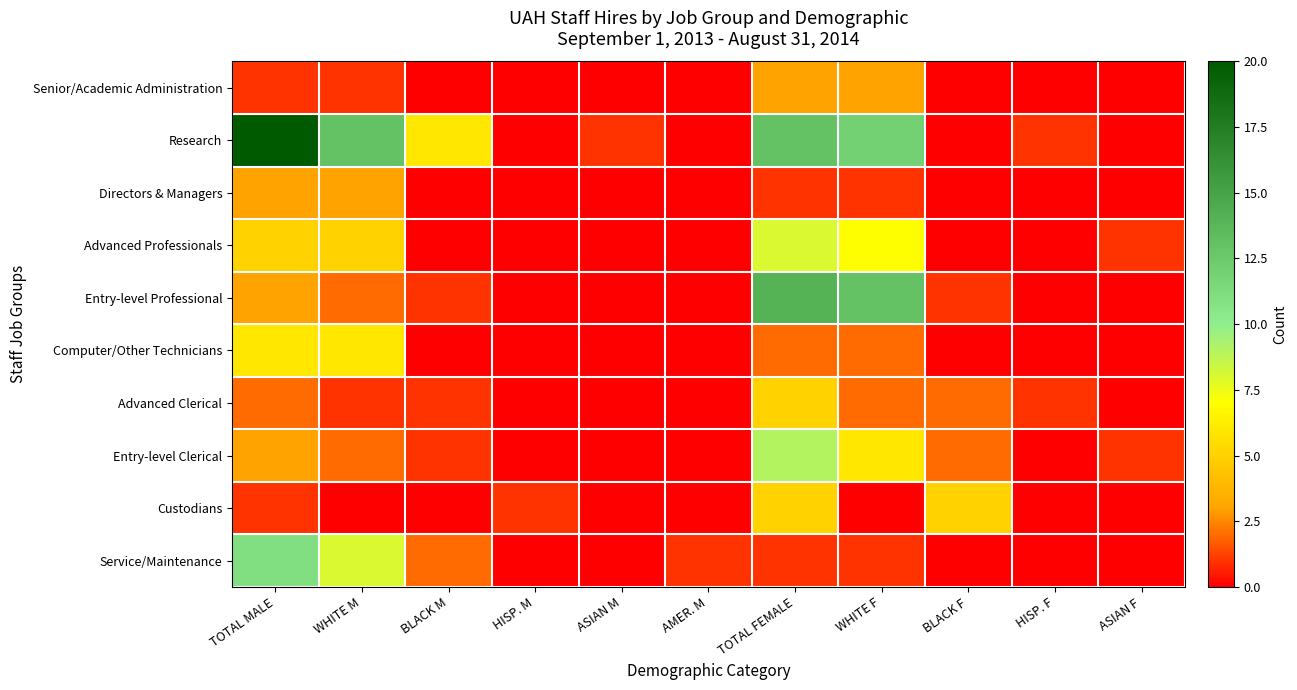

Reading left to right, what are all the values shown in this chart?

Senior/Academic Administration: TOTAL MALE=1	WHITE M=1	BLACK M=0	HISP. M=0	ASIAN M=0	AMER. M=0	TOTAL FEMALE=3	WHITE F=3	BLACK F=0	HISP. F=0	ASIAN F=0
Research: TOTAL MALE=20	WHITE M=13	BLACK M=6	HISP. M=0	ASIAN M=1	AMER. M=0	TOTAL FEMALE=13	WHITE F=12	BLACK F=0	HISP. F=1	ASIAN F=0
Directors & Managers: TOTAL MALE=3	WHITE M=3	BLACK M=0	HISP. M=0	ASIAN M=0	AMER. M=0	TOTAL FEMALE=1	WHITE F=1	BLACK F=0	HISP. F=0	ASIAN F=0
Advanced Professionals: TOTAL MALE=5	WHITE M=5	BLACK M=0	HISP. M=0	ASIAN M=0	AMER. M=0	TOTAL FEMALE=8	WHITE F=7	BLACK F=0	HISP. F=0	ASIAN F=1
Entry-level Professional: TOTAL MALE=3	WHITE M=2	BLACK M=1	HISP. M=0	ASIAN M=0	AMER. M=0	TOTAL FEMALE=14	WHITE F=13	BLACK F=1	HISP. F=0	ASIAN F=0
Computer/Other Technicians: TOTAL MALE=6	WHITE M=6	BLACK M=0	HISP. M=0	ASIAN M=0	AMER. M=0	TOTAL FEMALE=2	WHITE F=2	BLACK F=0	HISP. F=0	ASIAN F=0
Advanced Clerical: TOTAL MALE=2	WHITE M=1	BLACK M=1	HISP. M=0	ASIAN M=0	AMER. M=0	TOTAL FEMALE=5	WHITE F=2	BLACK F=2	HISP. F=1	ASIAN F=0
Entry-level Clerical: TOTAL MALE=3	WHITE M=2	BLACK M=1	HISP. M=0	ASIAN M=0	AMER. M=0	TOTAL FEMALE=9	WHITE F=6	BLACK F=2	HISP. F=0	ASIAN F=1
Custodians: TOTAL MALE=1	WHITE M=0	BLACK M=0	HISP. M=1	ASIAN M=0	AMER. M=0	TOTAL FEMALE=5	WHITE F=0	BLACK F=5	HISP. F=0	ASIAN F=0
Service/Maintenance: TOTAL MALE=11	WHITE M=8	BLACK M=2	HISP. M=0	ASIAN M=0	AMER. M=1	TOTAL FEMALE=1	WHITE F=1	BLACK F=0	HISP. F=0	ASIAN F=0